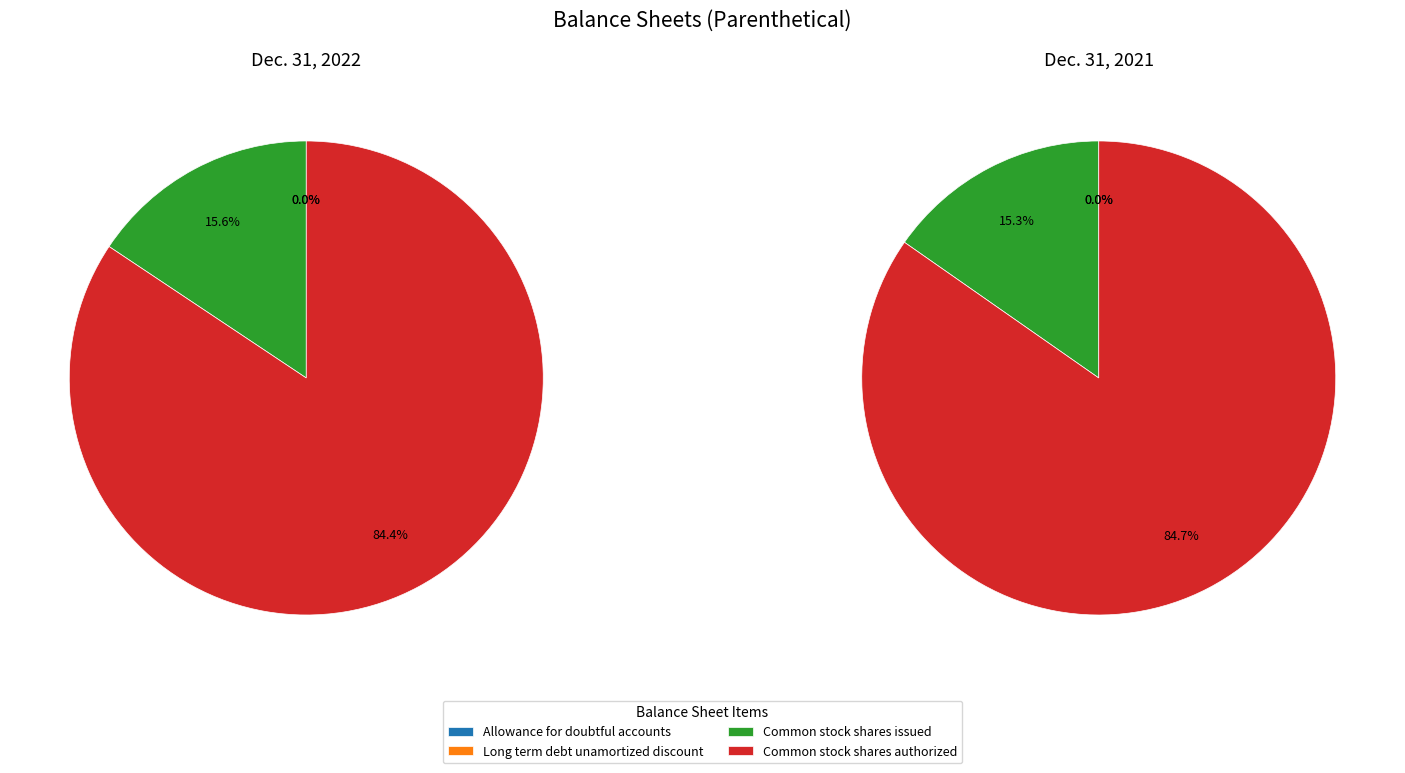

Rank the categories by value from highest to lowest.

Common stock shares authorized, Common stock shares issued, Long term debt unamortized discount, Allowance for doubtful accounts